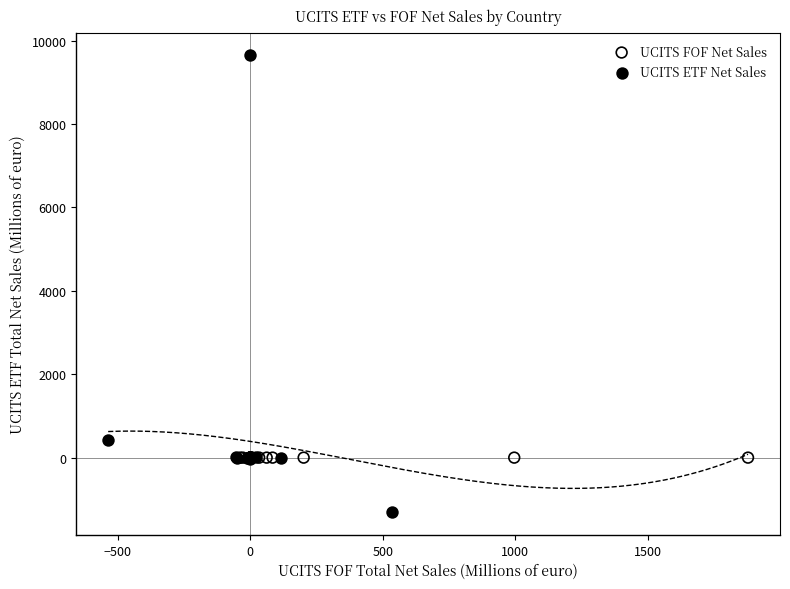

Which series reaches the maximum Y coordinate?

UCITS ETF Net Sales